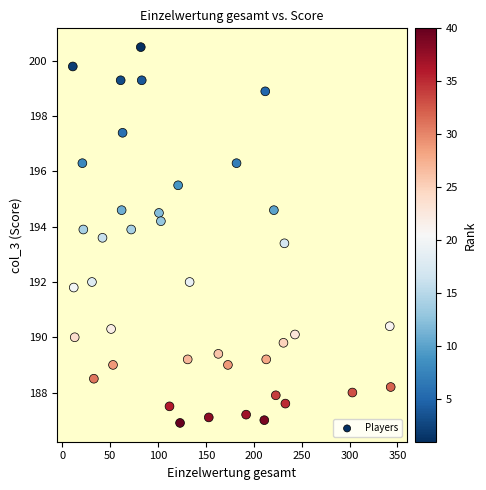

What is the range of X values (max minus min)?

332.0